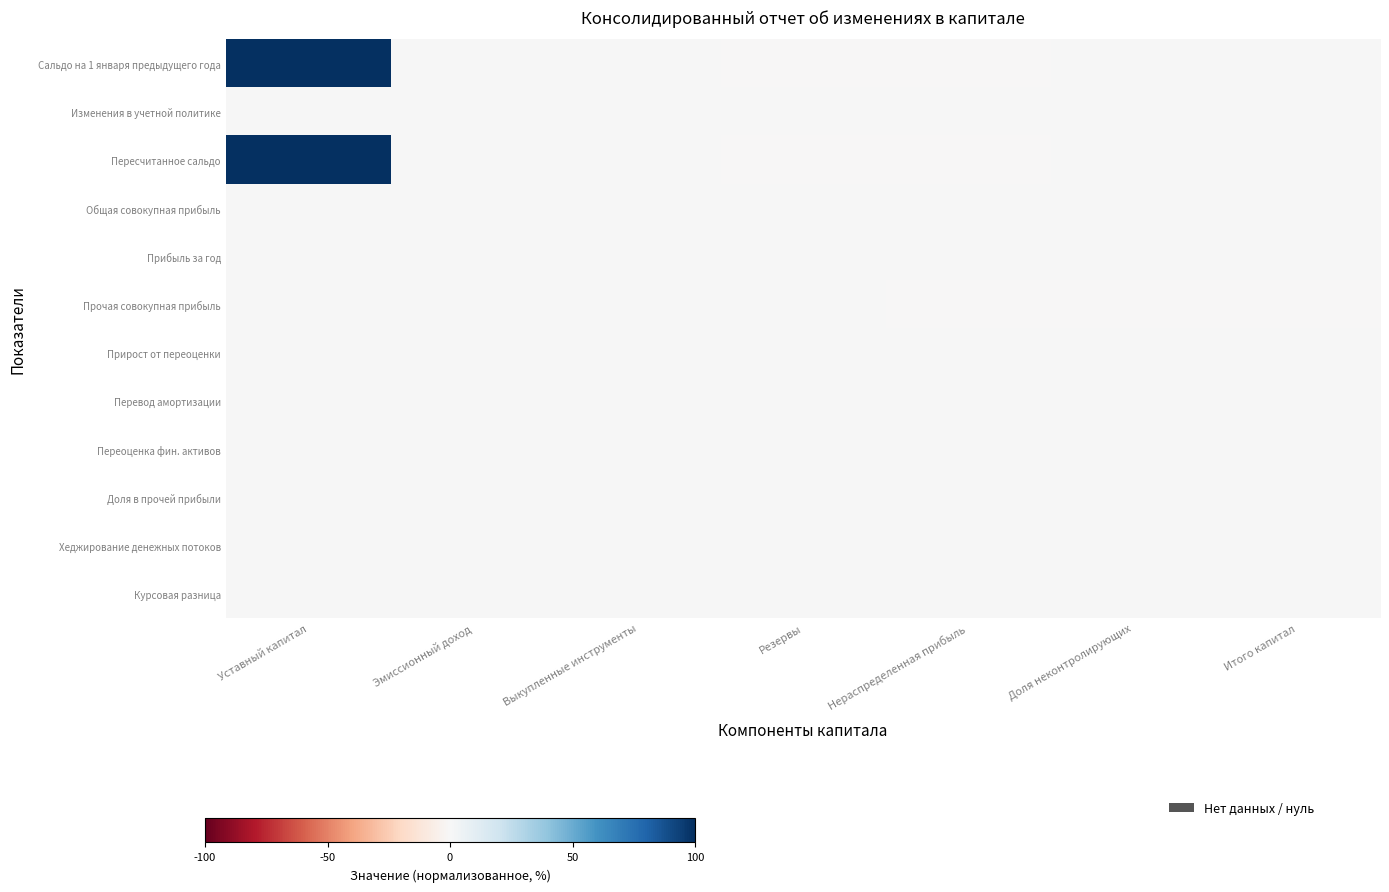

Which label corresponds to the smallest value in the chart?

Нераспределенная прибыль